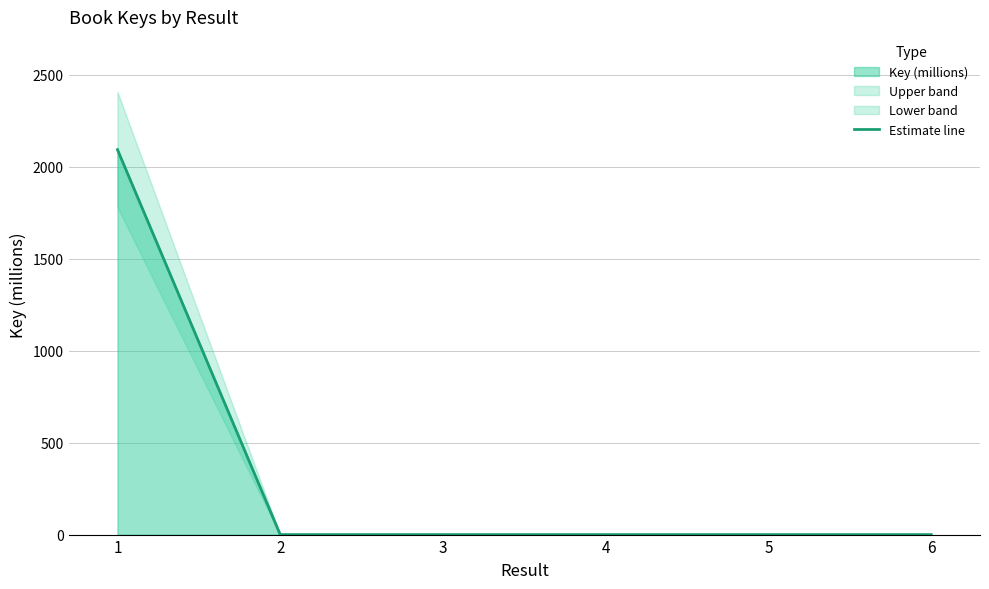

List the labels in order of value, smallest first.

2, 4, 3, 5, 6, 1